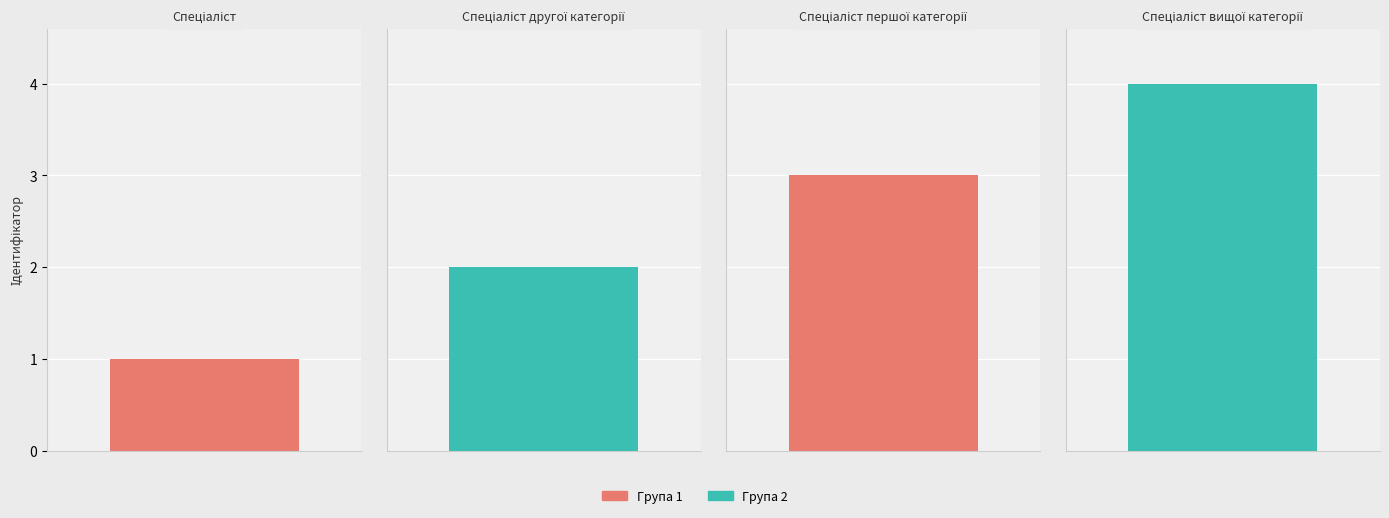

What is the label of the 4th bar from the right?

Спеціаліст